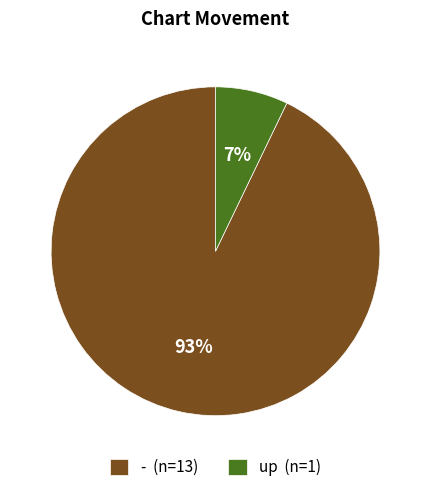

To the nearest percent, what is the difference between the largest and smallest slice percentages?

86%